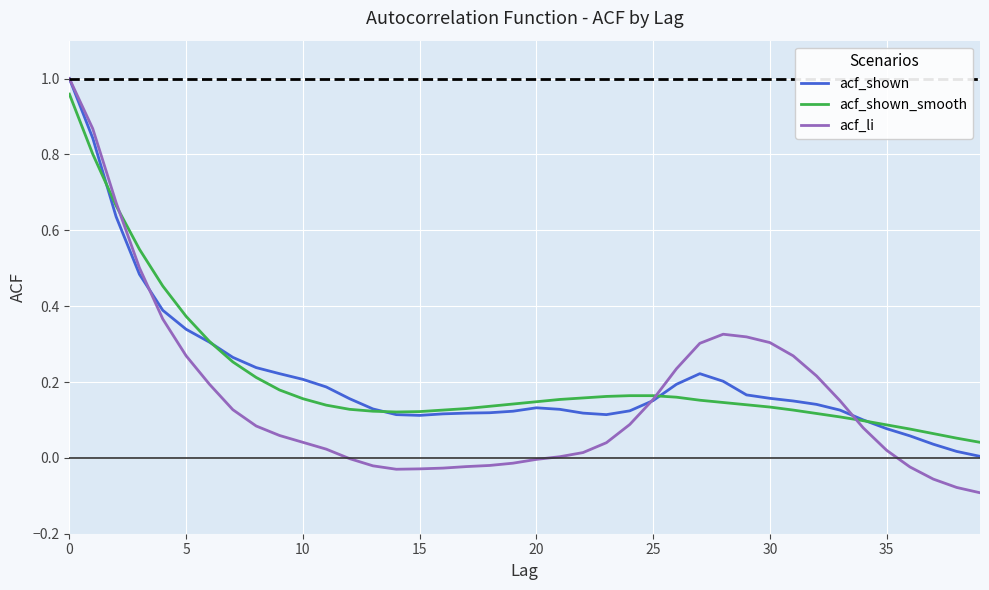

Which series has the widest spread of values?

acf_li